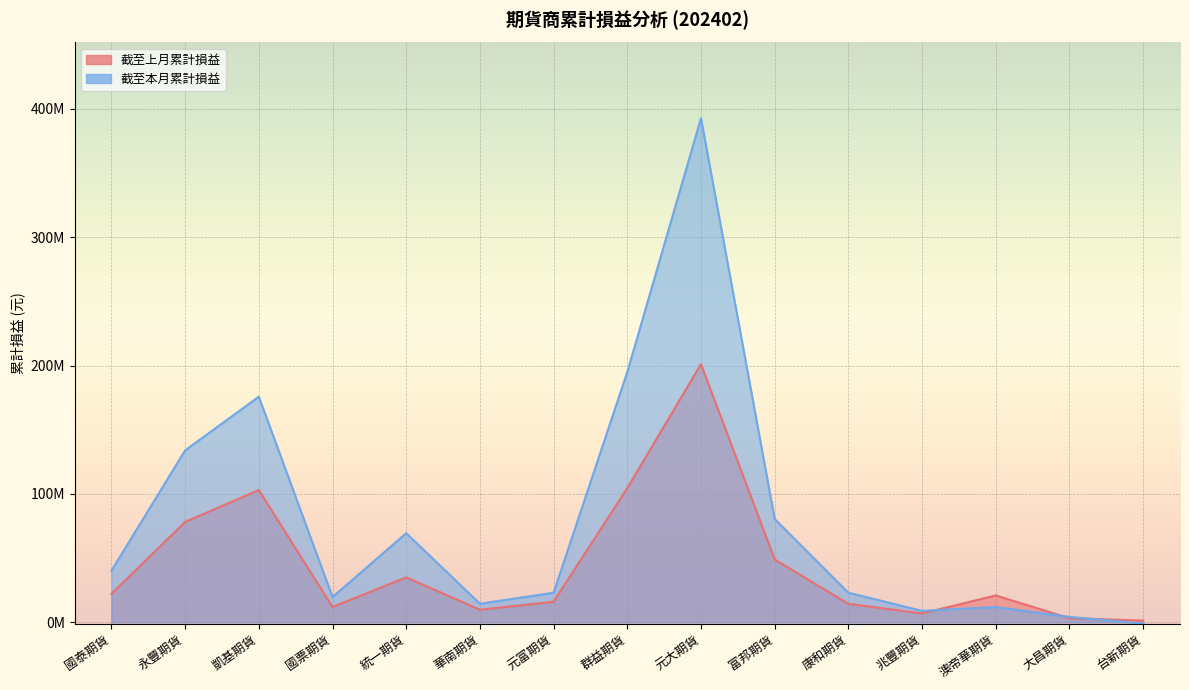

What value does the 截至上月累計損益 series have at 台新期貨, to the nearest 100?

1340800